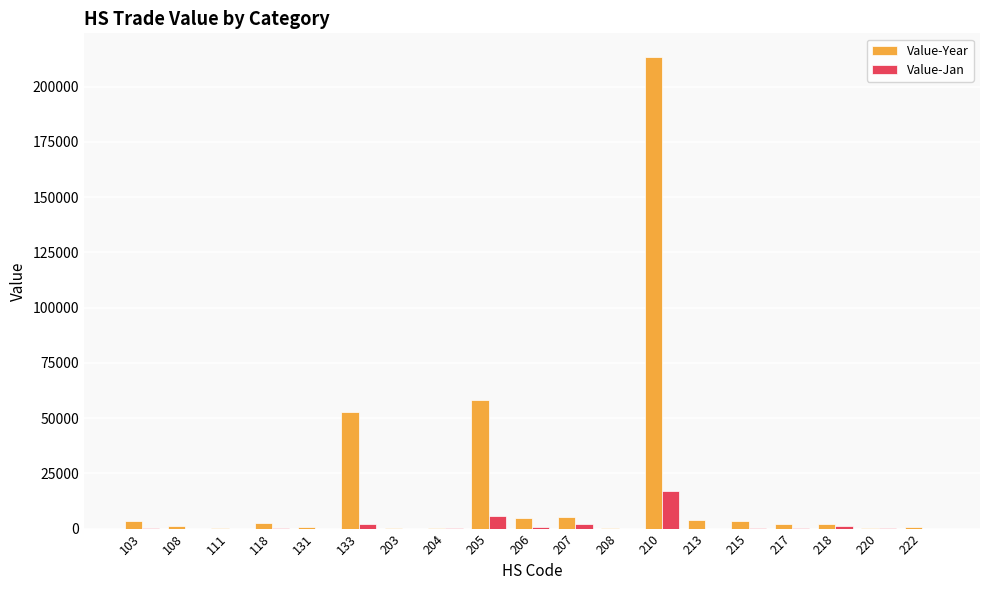

What is the total value across all series at 218?

3280